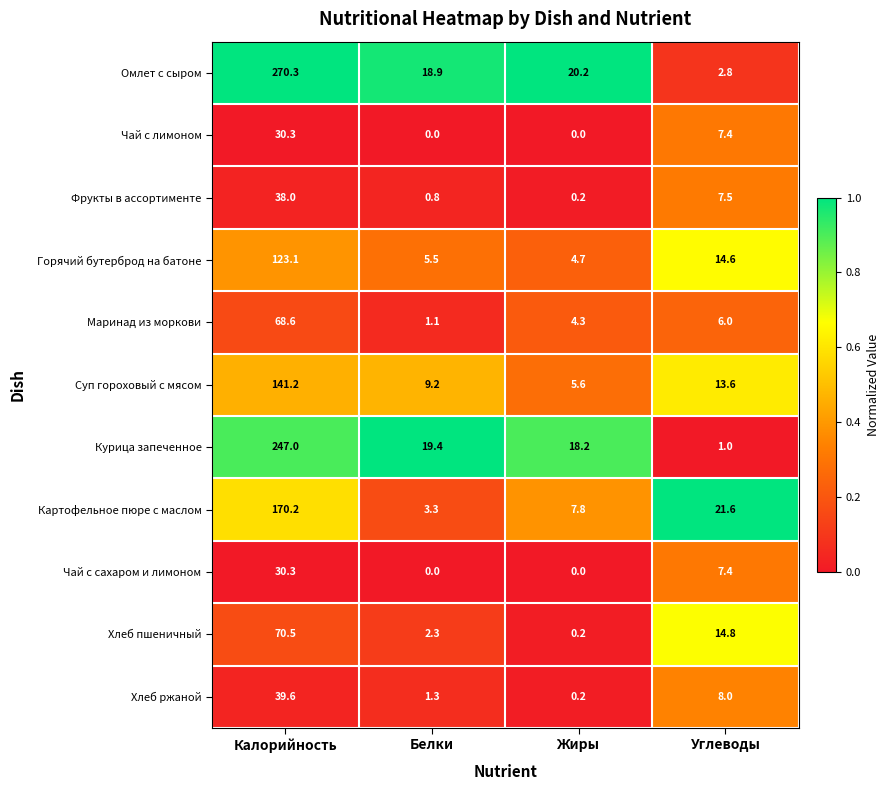

The value of Чай с лимоном at Белки is 16.0. True or false?

False